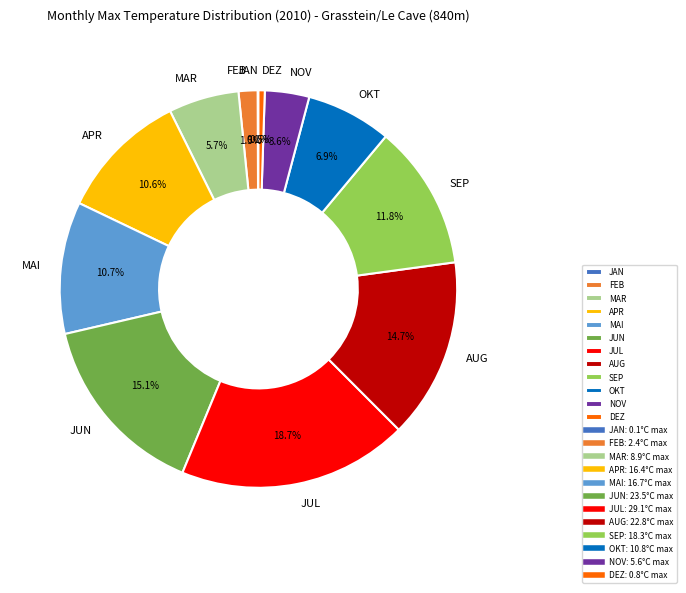

How much of the chart is everything except APR?

89.4%